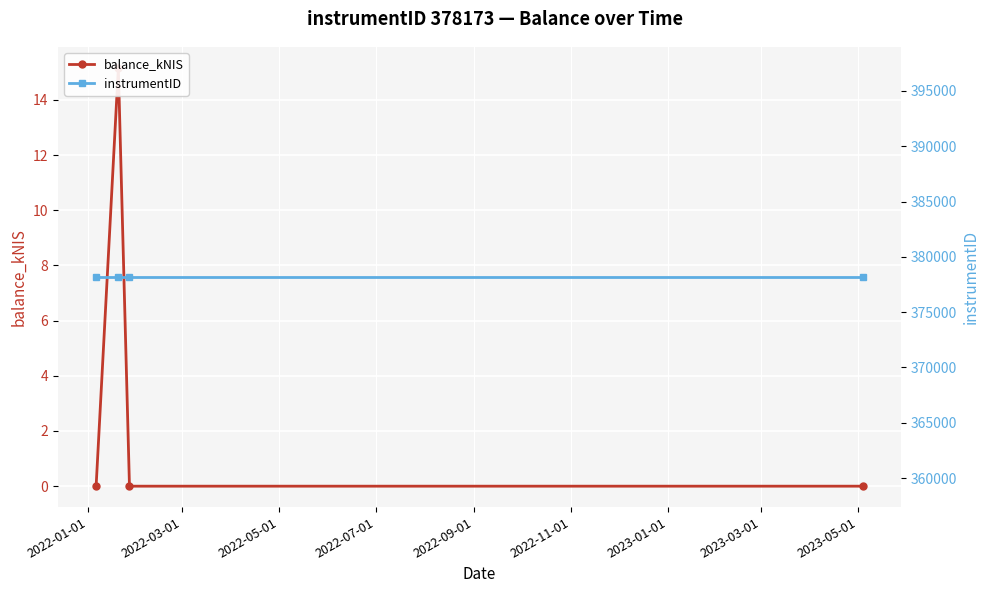

What are all the series names shown in the legend?

balance_kNIS, instrumentID